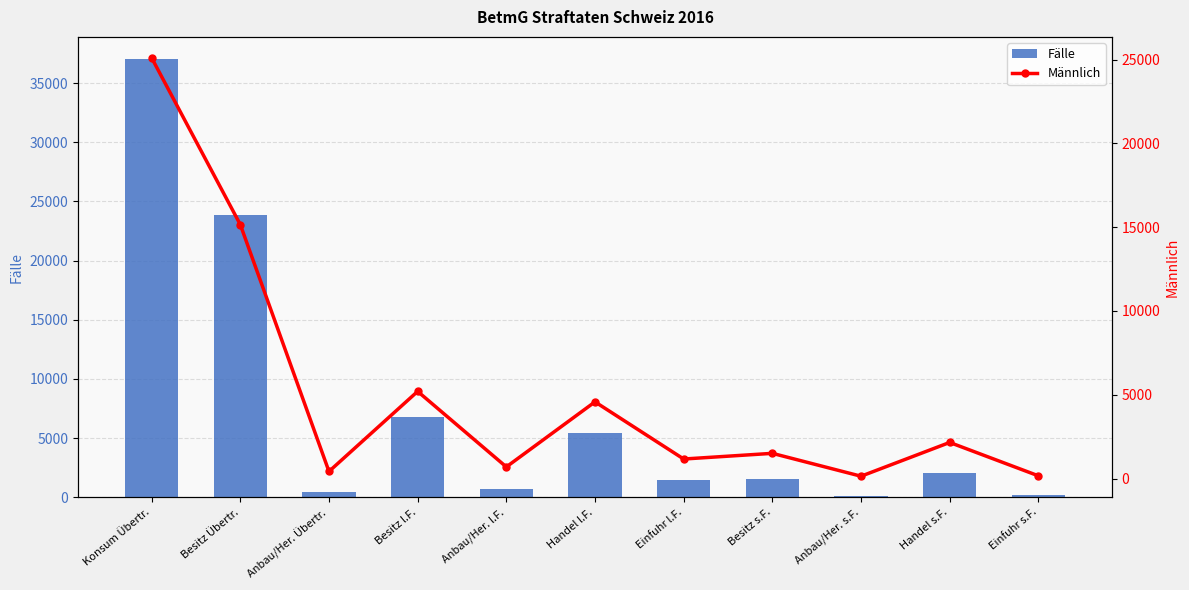

What is the highest value of the Fälle series?

37065